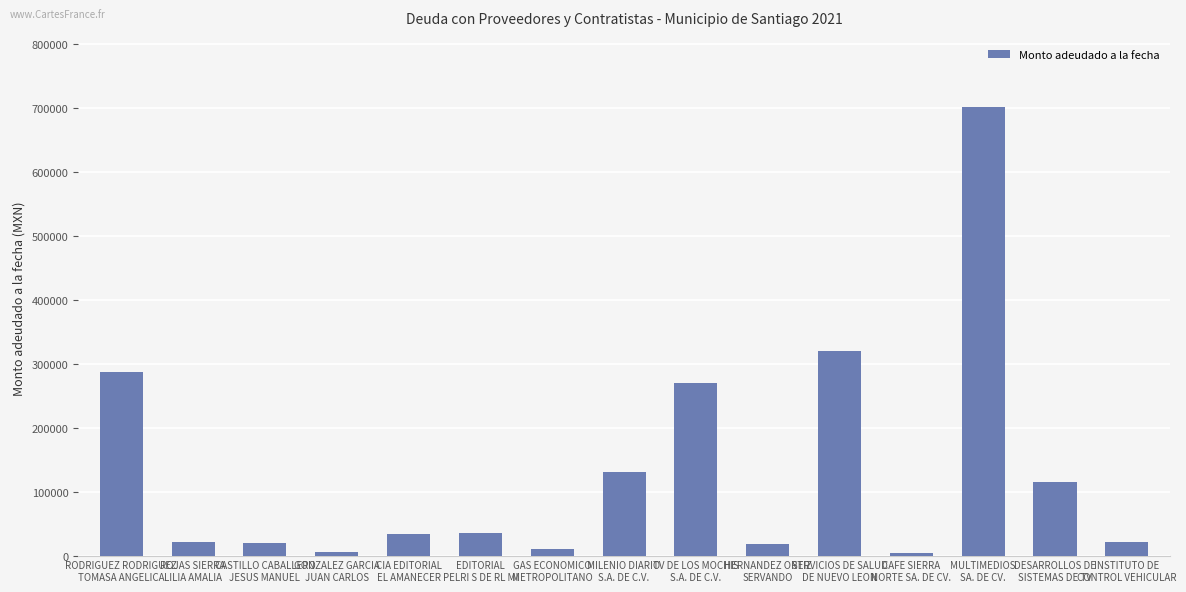

What is the difference between the second highest and second lowest values?

314523.9